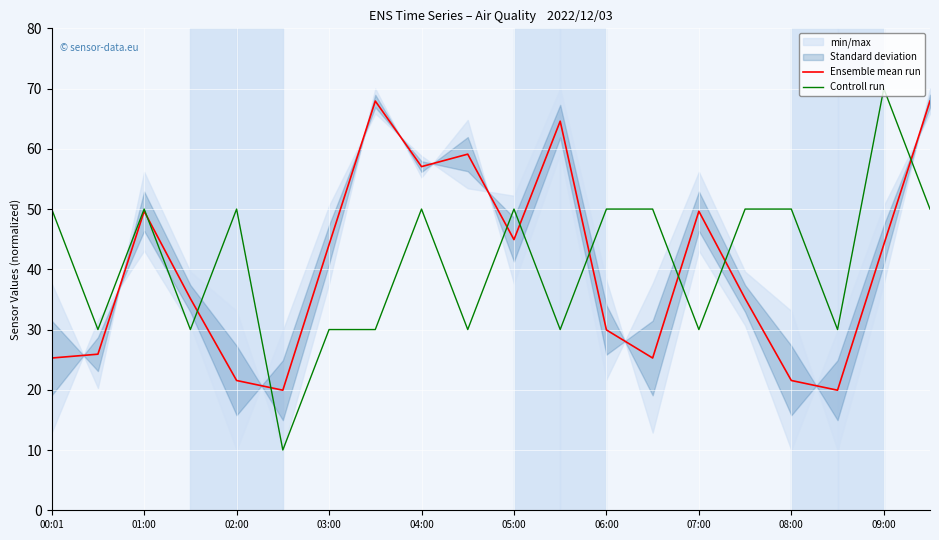

How many values in the Controll run series are below 50?

9